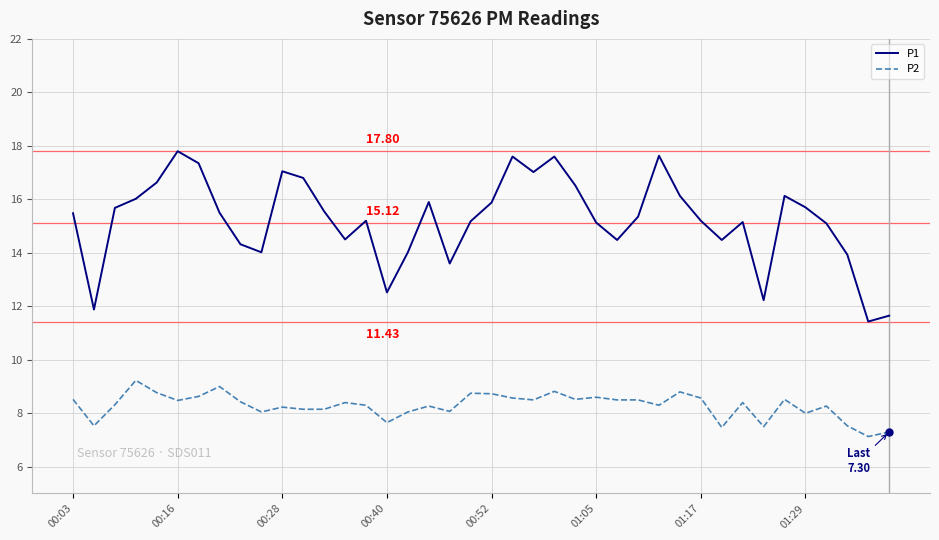

List the series in order of their overall mean, lowest first.

P2, P1